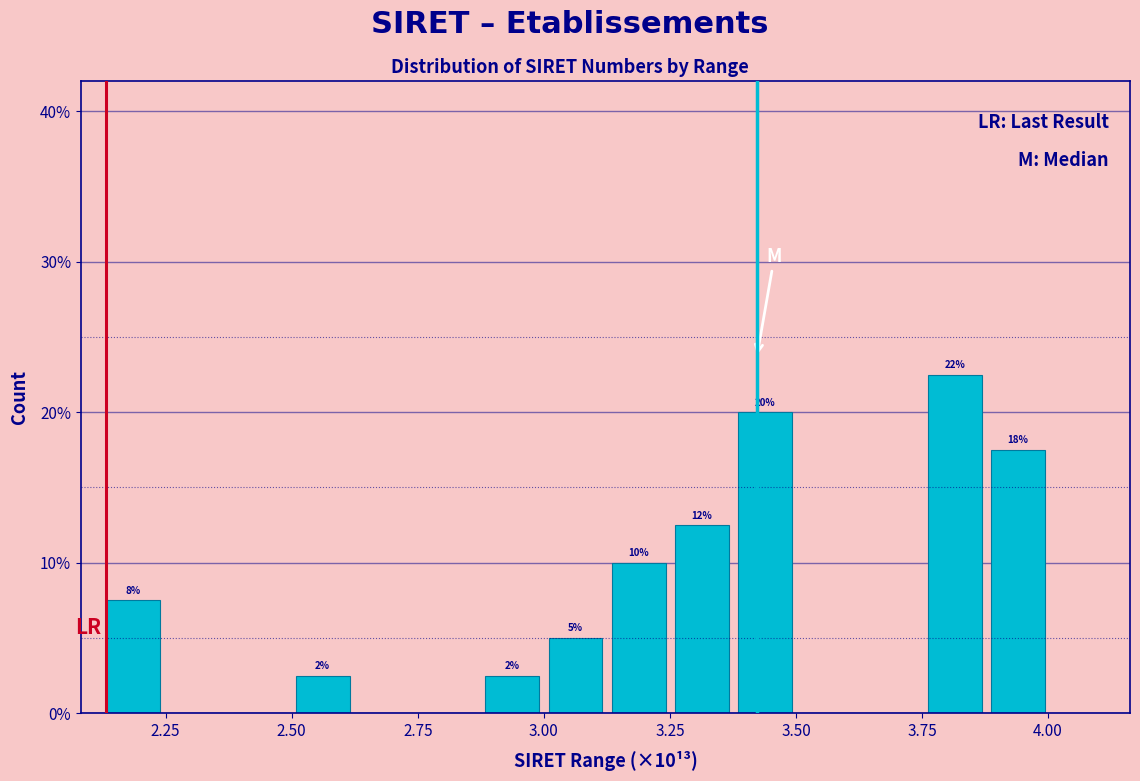

Around what value on the x-axis is the tallest bar? Give the approximate position of its centre, as read against the axis.

3.80